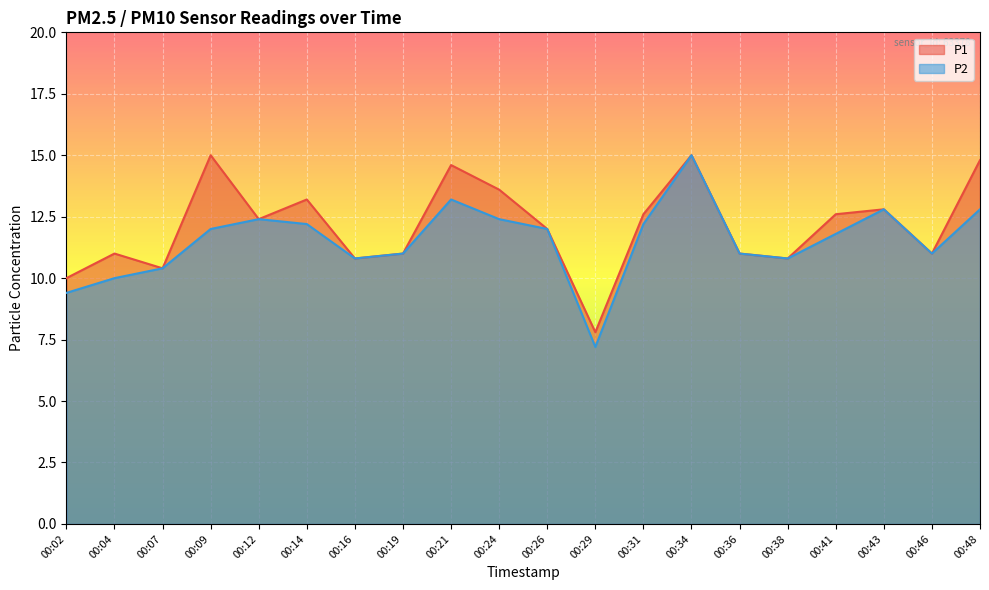

Reading right to left, extract all data points from this chart.

P1: 14.8	11.0	12.8	12.6	10.8	11.0	15.0	12.6	7.8	12.0	13.6	14.6	11.0	10.8	13.2	12.4	15.0	10.4	11.0	10.0
P2: 12.8	11.0	12.8	11.8	10.8	11.0	15.0	12.2	7.2	12.0	12.4	13.2	11.0	10.8	12.2	12.4	12.0	10.4	10.0	9.4